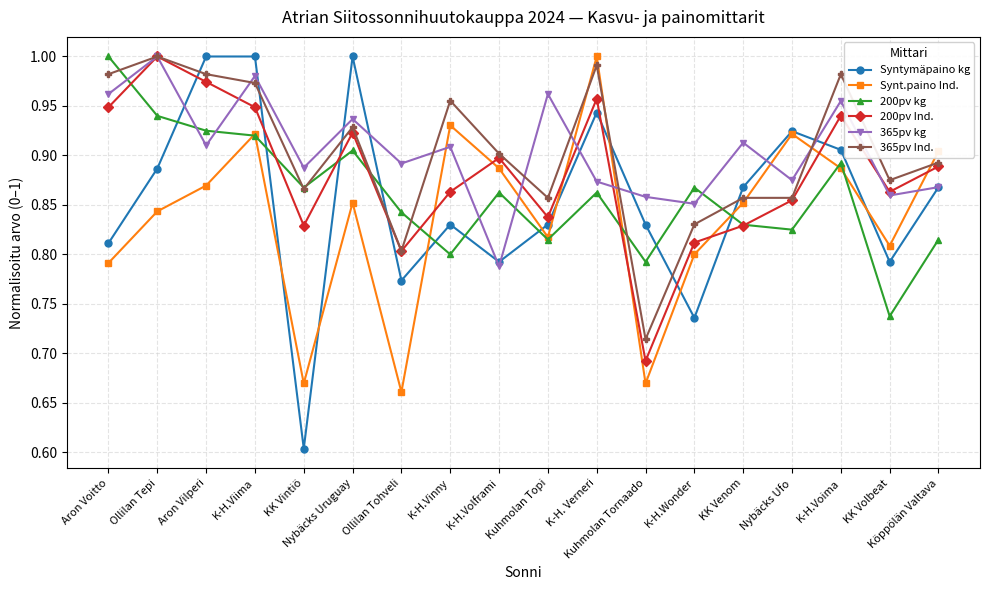

The value of 365pv Ind. at KK Venom is 1.4. True or false?

False